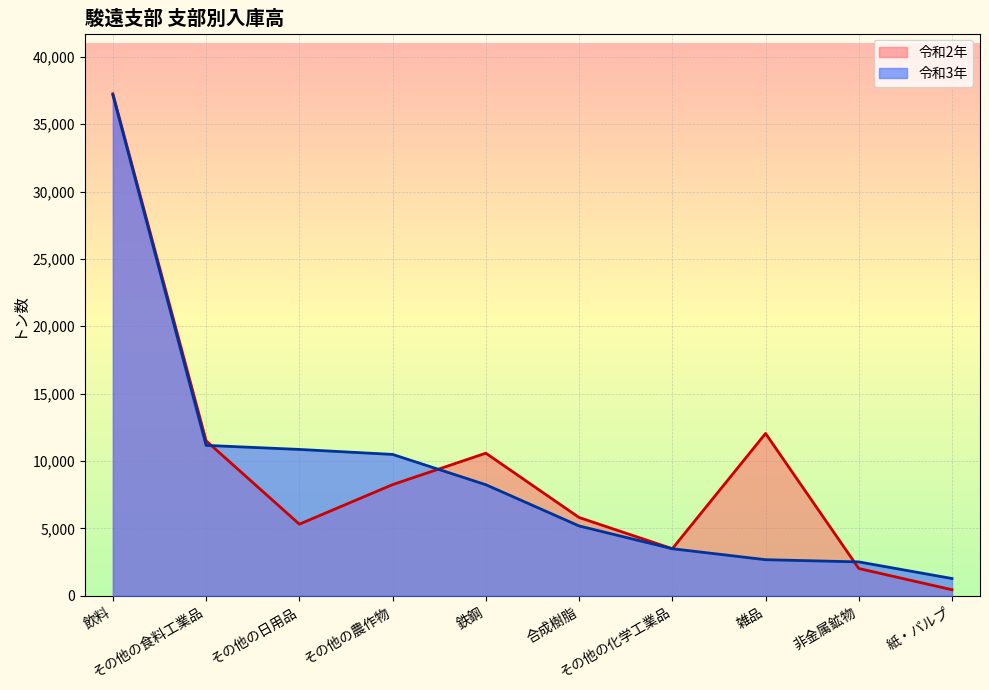

Which series changed the most between 雑品 and 非金属鉱物?

令和2年